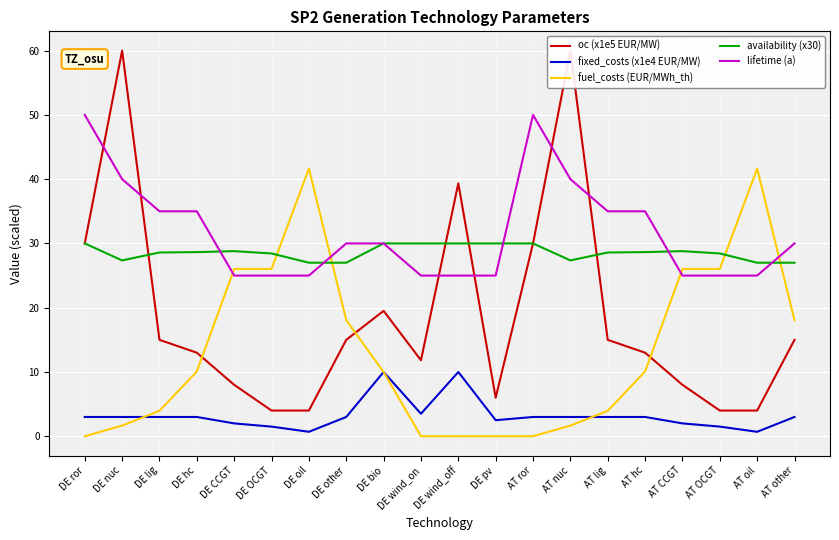

True or false: availability (x30) and fixed_costs (x1e4 EUR/MW) cross at least once.

False